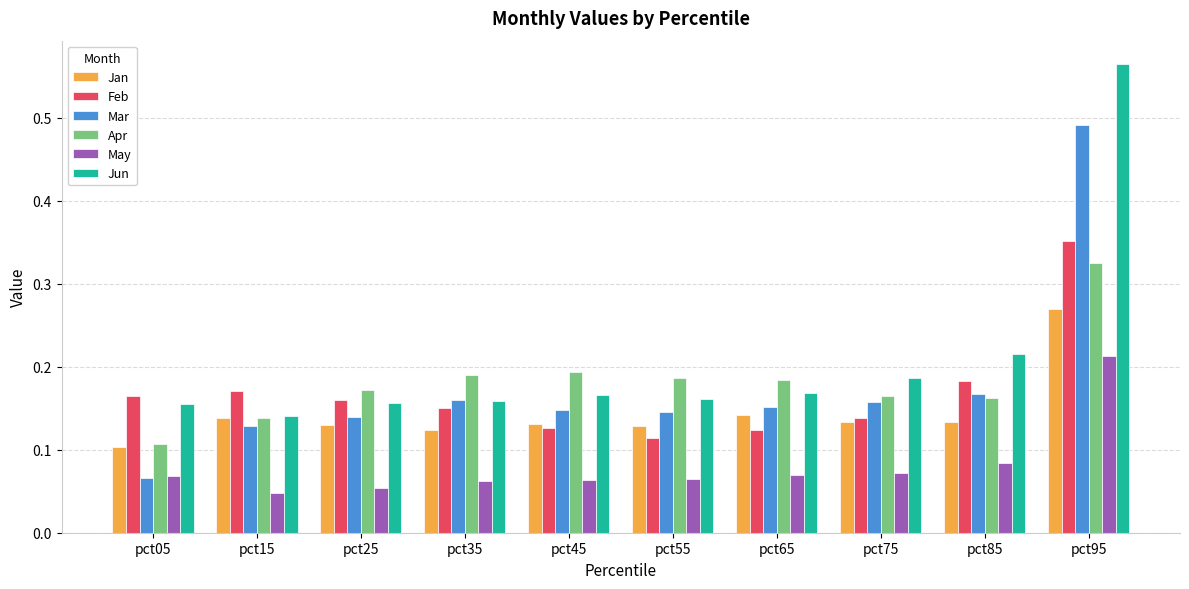

Is the value of May at pct55 greater than the value of Feb at pct95?

No